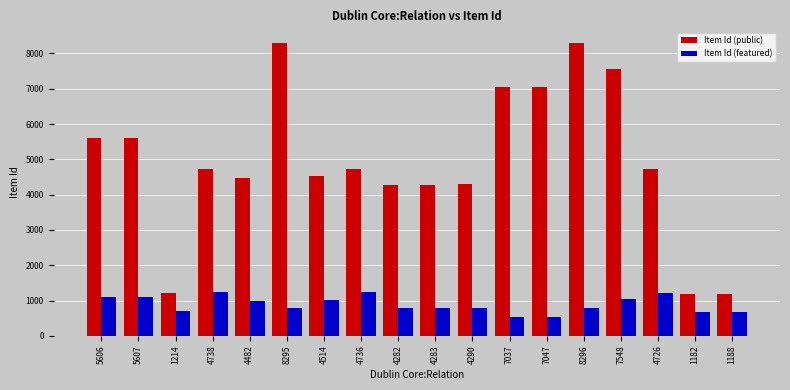

How many data points in Item Id (public) are less than 4736?

9